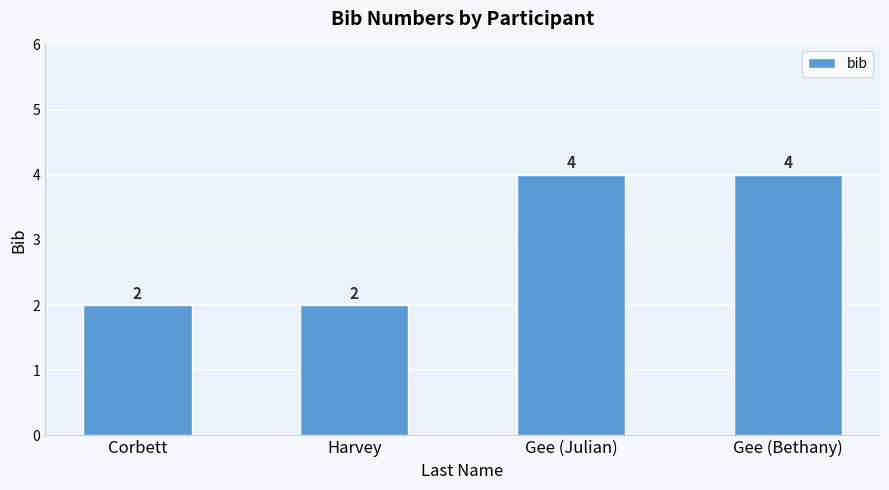

What is the difference between the maximum and minimum values?

2